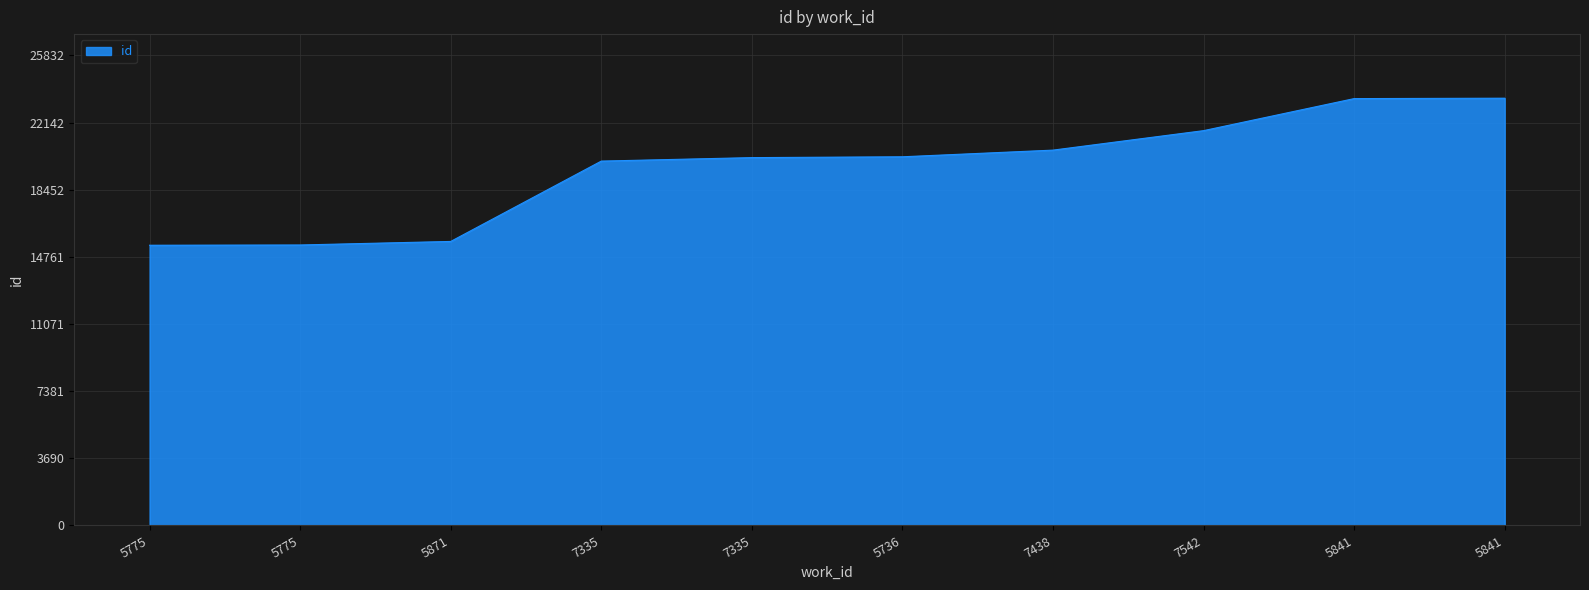

The chart shows a value of 4906 at 5841. True or false?

False